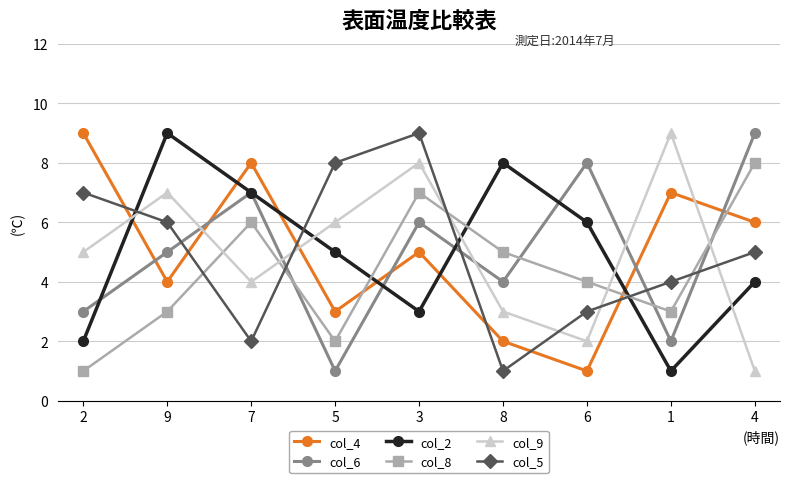

True or false: col_8 and col_4 cross at least once.

True